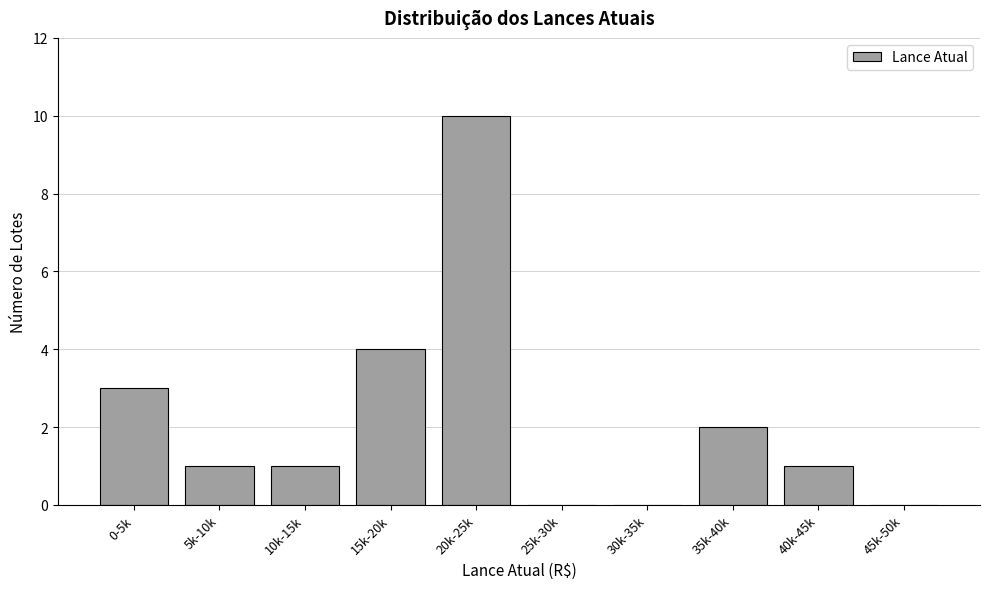

Reading left to right, transcribe all the data shown in this chart.

0-5k=3	5k-10k=1	10k-15k=1	15k-20k=4	20k-25k=10	25k-30k=0	30k-35k=0	35k-40k=2	40k-45k=1	45k-50k=0